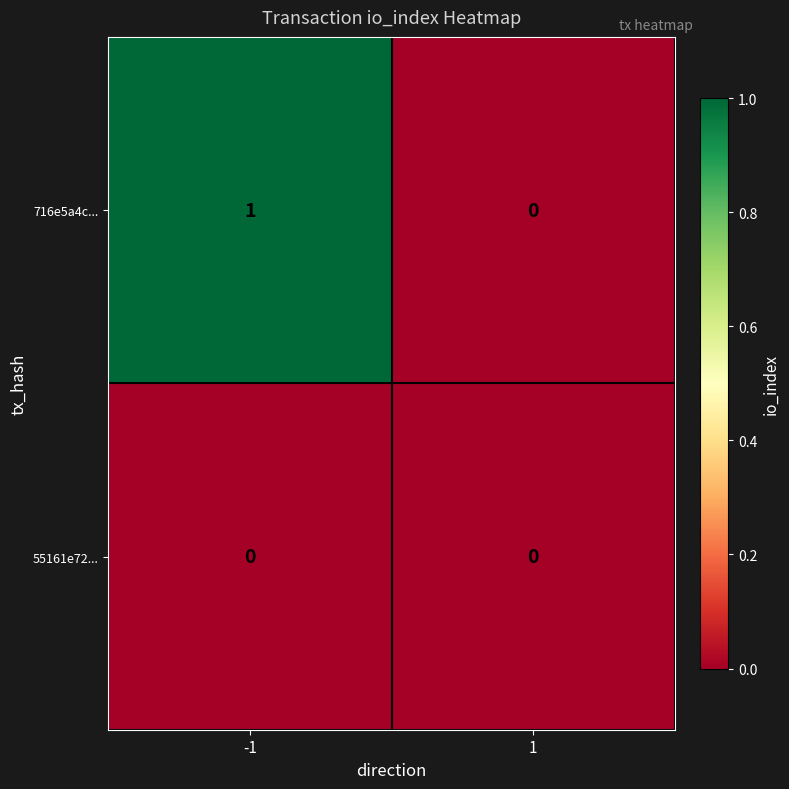

At which category is the sum across all series the highest?

-1